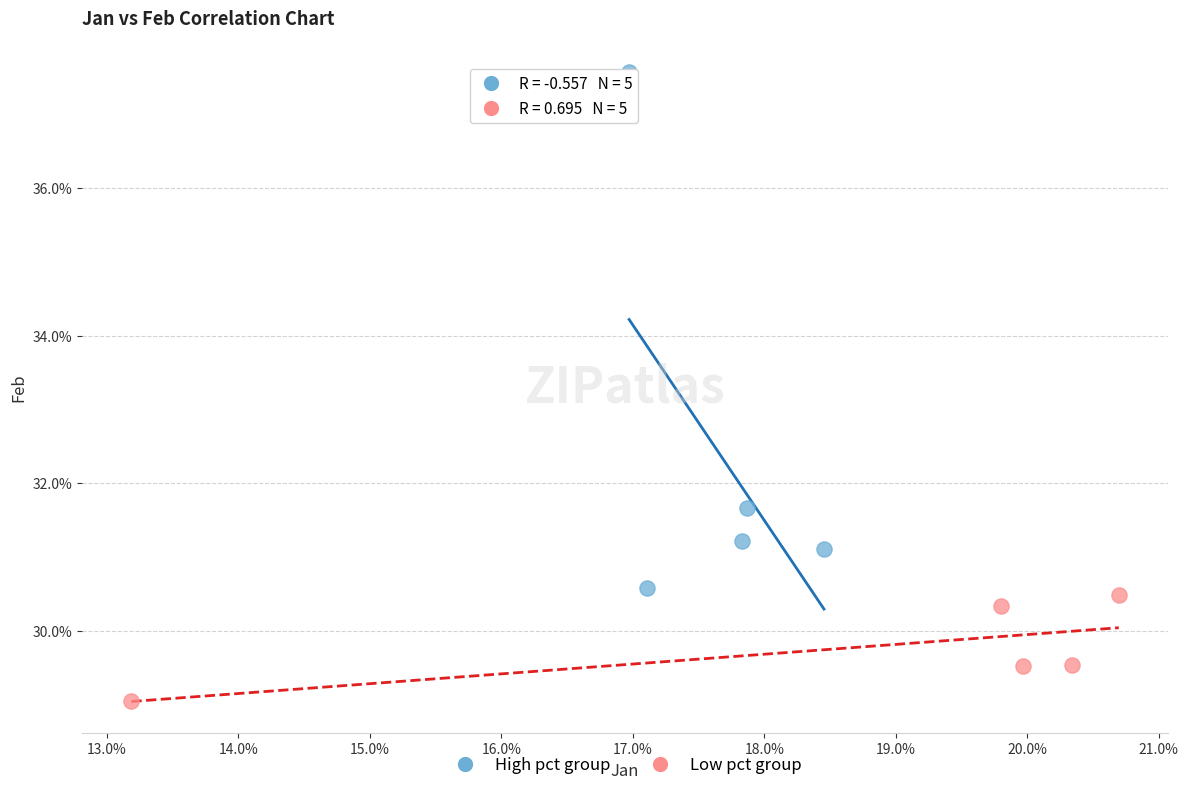

Which series contains the lowest Y value?

Low pct group